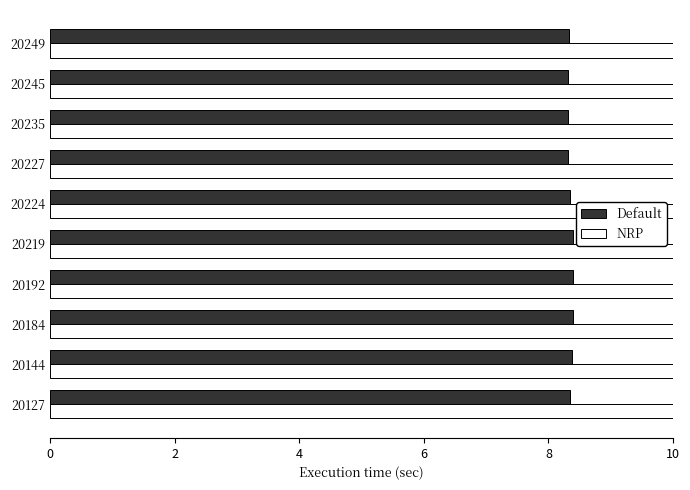

The NRP series shows 0.6 at 4. True or false?

False